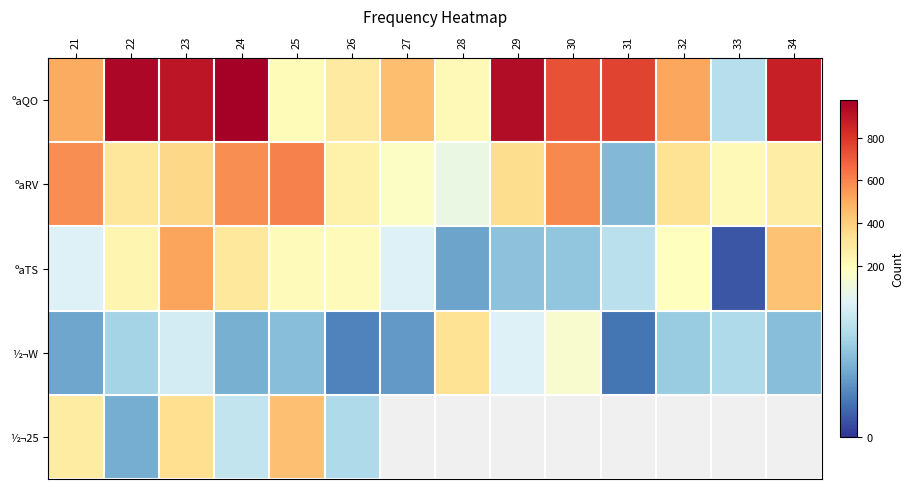

Rank the series by their maximum value, from lowest to highest.

½¬W, ½¬25, ºaTS, ºaRV, ºaQO